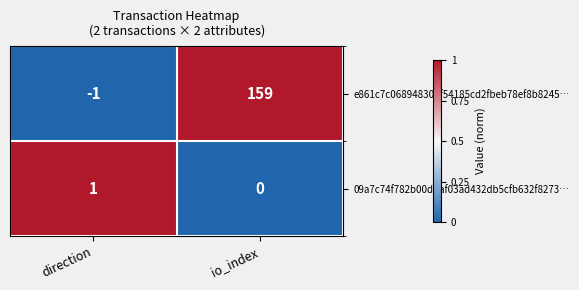

Rank the series at io_index from lowest to highest value.

09a7c74f782b00ddaf03ad432db5cfb632f8273…, e861c7c068948306f54185cd2fbeb78ef8b8245…